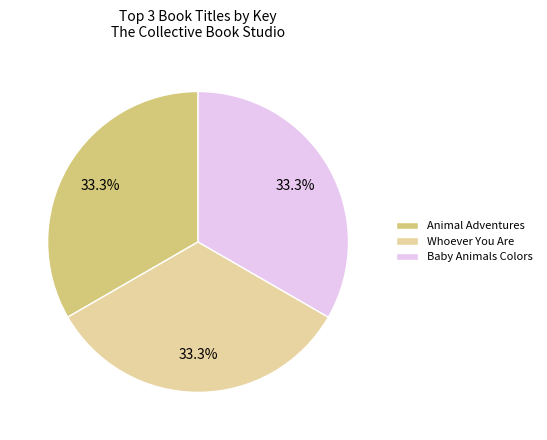

Is there a majority slice in this chart?

No